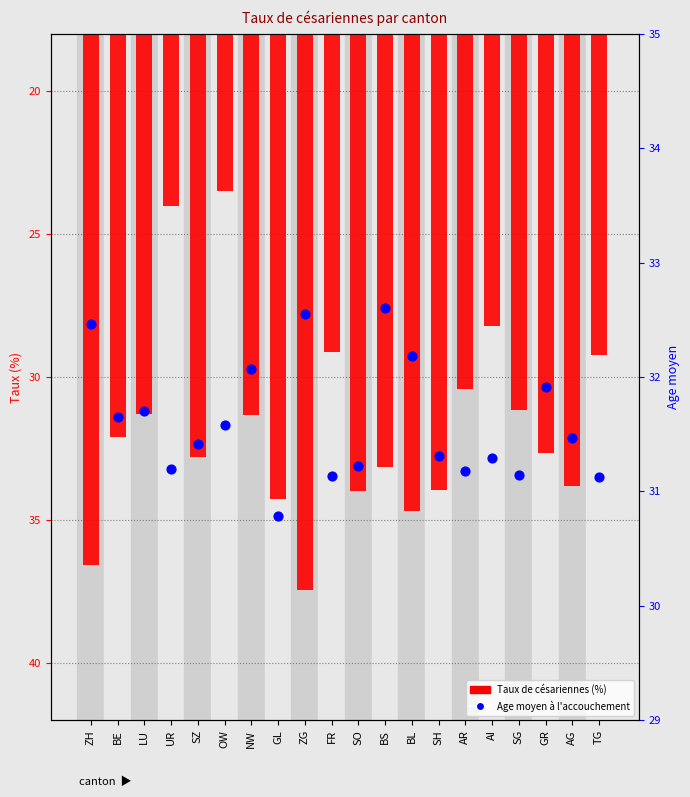

Which series has the largest total across all categories?

Age moyen à l'accouchement